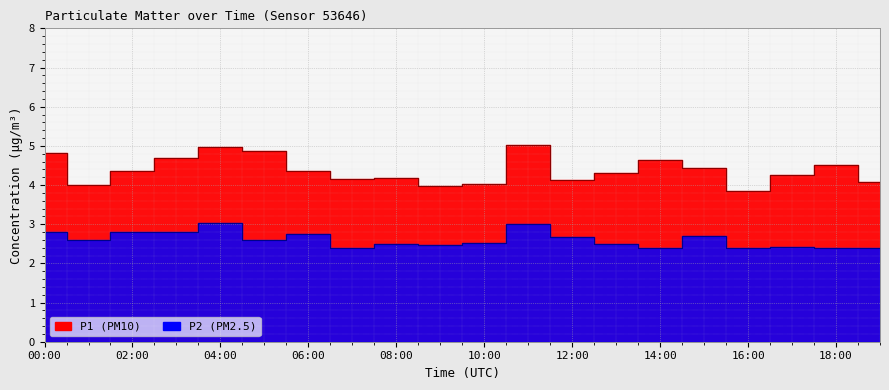

Which series changed the most between 04:00 and 13:00?

P1